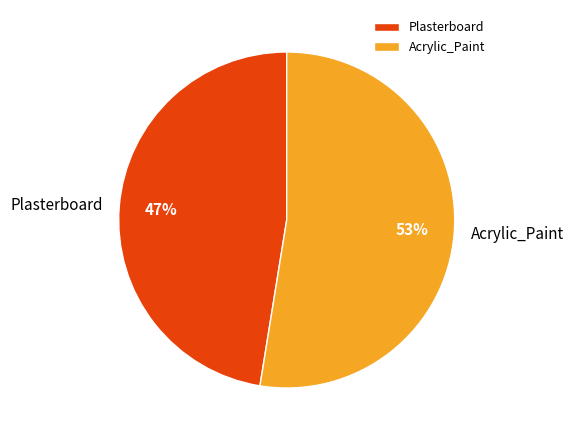

To the nearest percent, what percentage of the pie is Acrylic_Paint?

53%